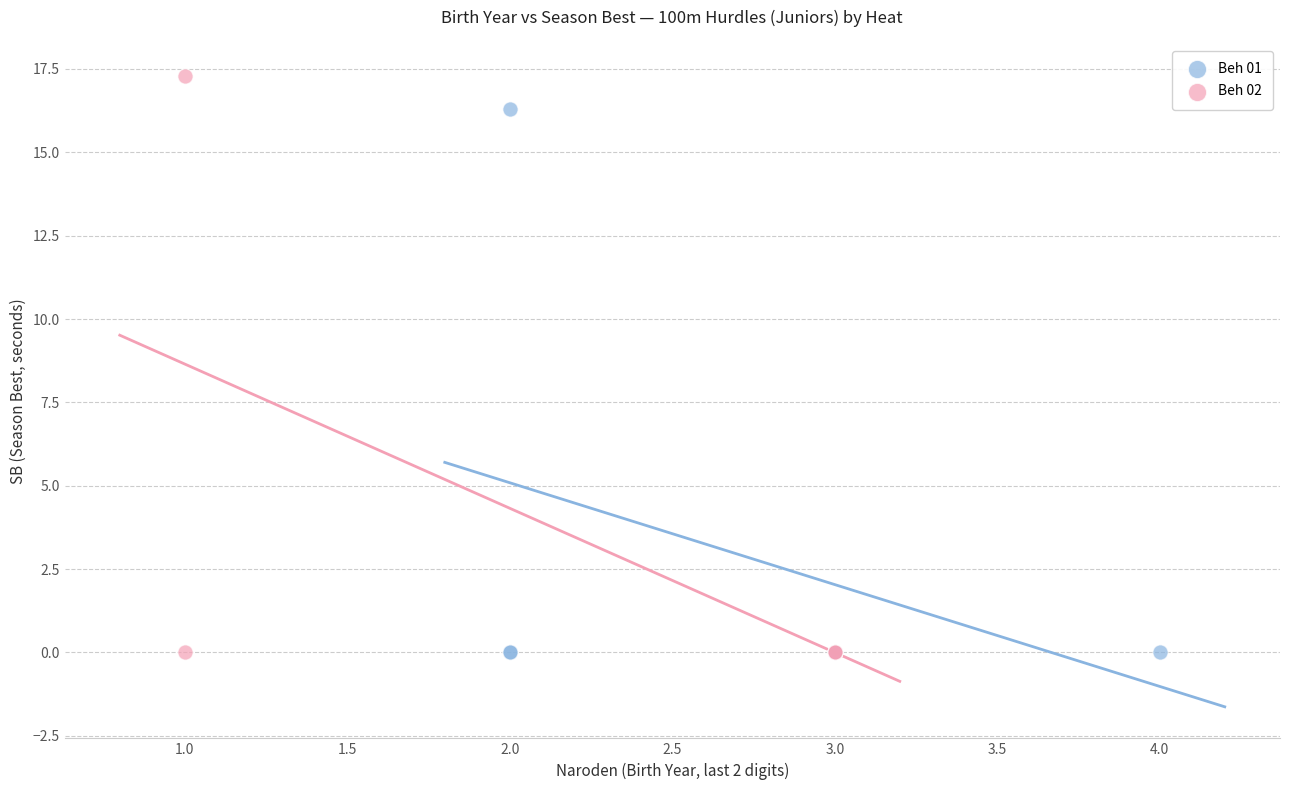

Which series has the widest spread of Y values?

Beh 02